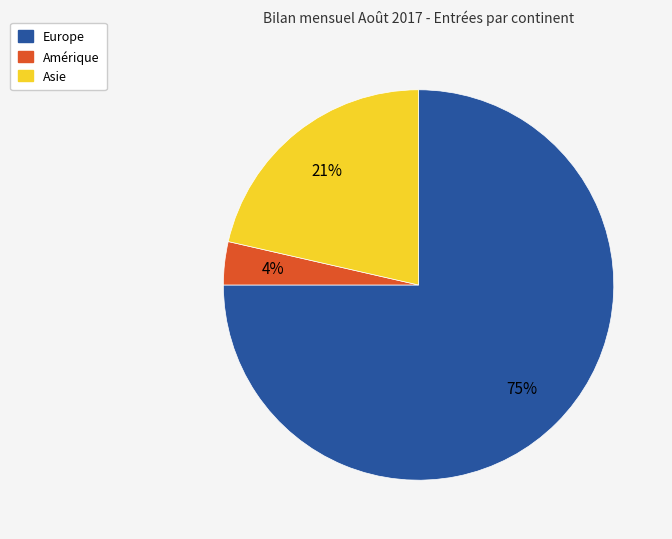

Is Europe the majority of the pie?

Yes